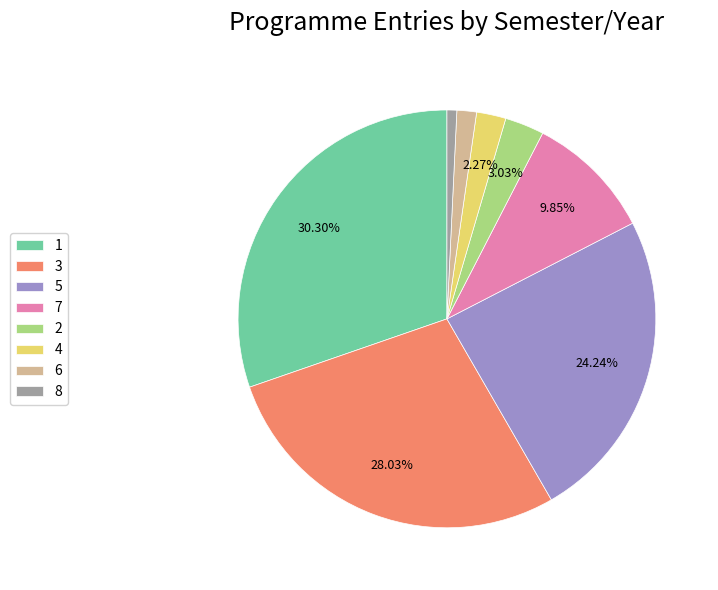

Does any single category account for the majority?

No